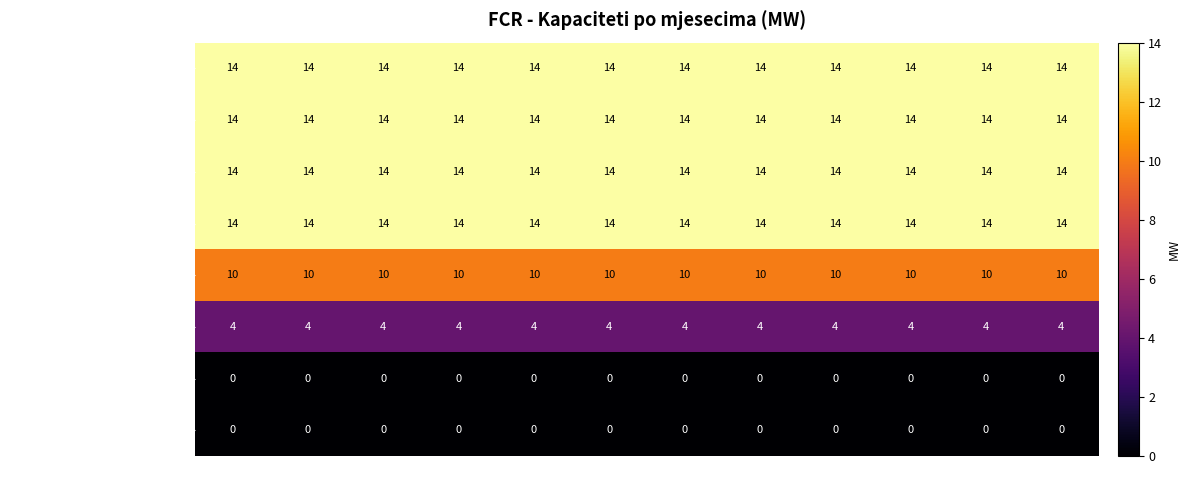

At how many categories does at least one series exceed 12?

12